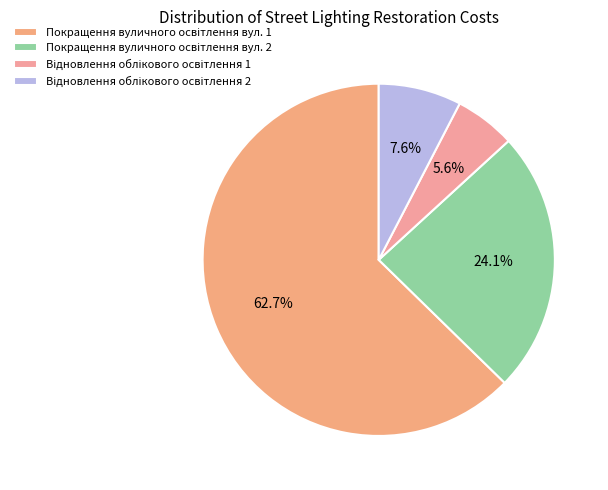

What percentage is the Відновлення облікового освітлення 1 slice, to the nearest percent?

6%